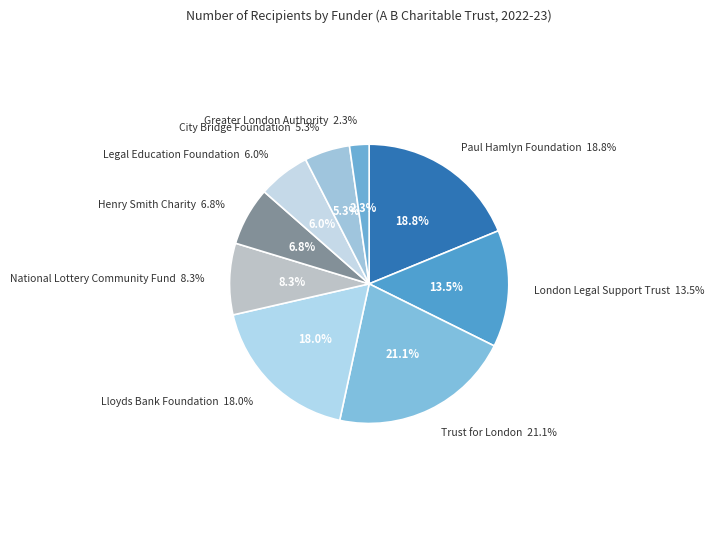

To the nearest percent, what is the difference between the largest and smallest slice percentages?

19%